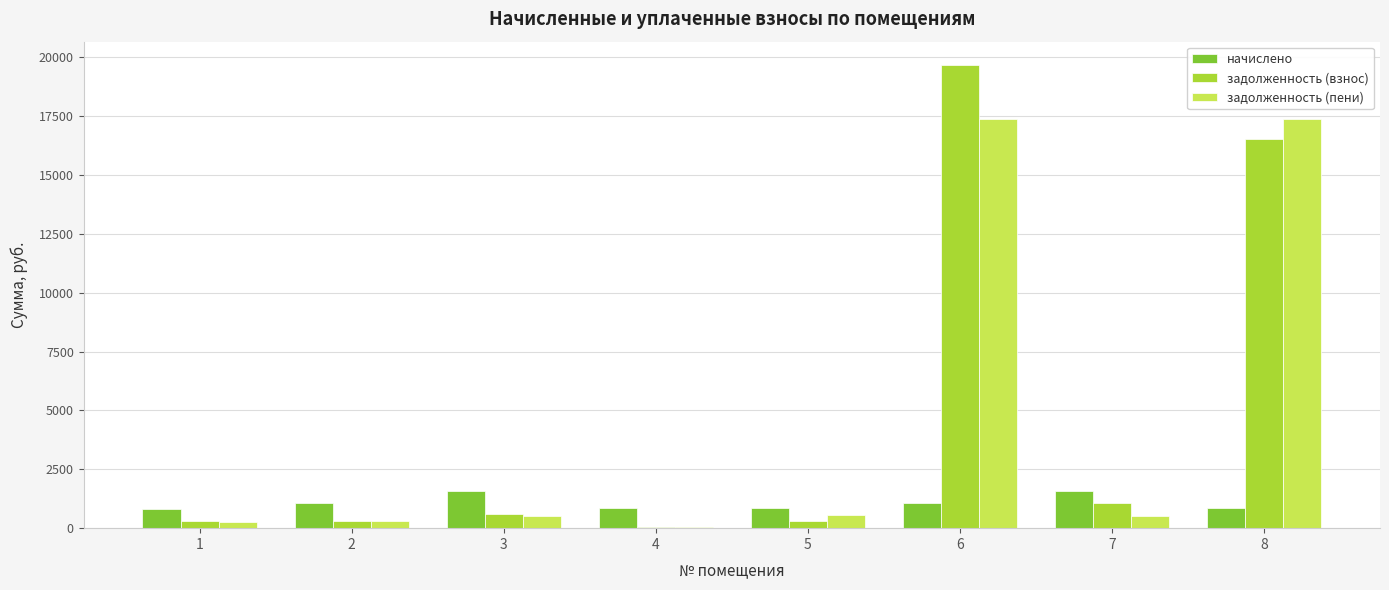

The value of задолженность (пени) at 6 is 4477.4. True or false?

False